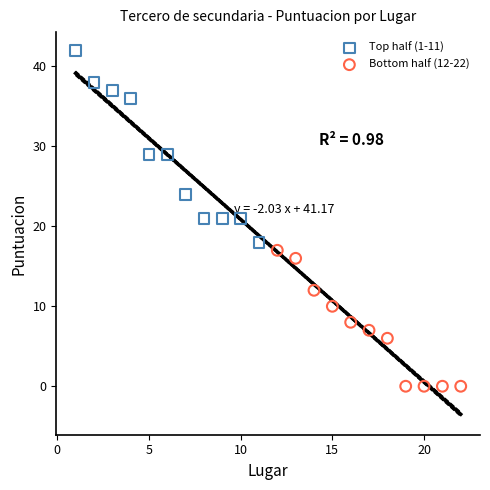

Which series has the widest spread of Y values?

Top half (1-11)